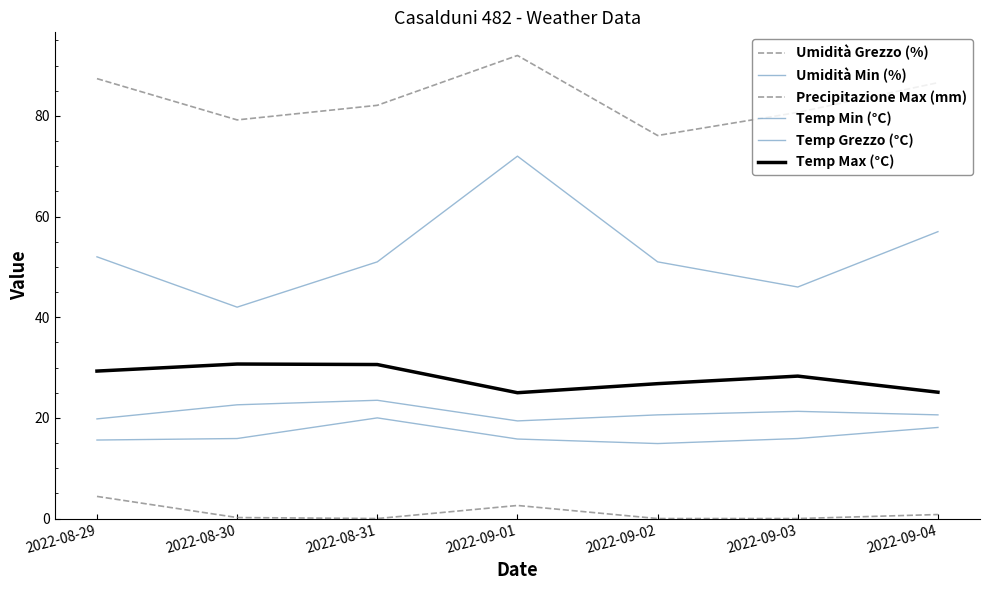

Reading left to right, what are all the values shown in this chart?

Umidità Grezzo (%): 87.4	79.2	82.1	92.0	76.1	80.7	86.6
Umidità Min (%): 52.0	42.0	51.0	72.0	51.0	46.0	57.0
Precipitazione Max (mm): 4.4	0.2	0.0	2.6	0.0	0.0	0.8
Temp Min (°C): 15.6	15.9	20.0	15.8	14.9	15.9	18.1
Temp Grezzo (°C): 19.8	22.6	23.5	19.4	20.6	21.3	20.6
Temp Max (°C): 29.3	30.7	30.6	25.0	26.8	28.3	25.1